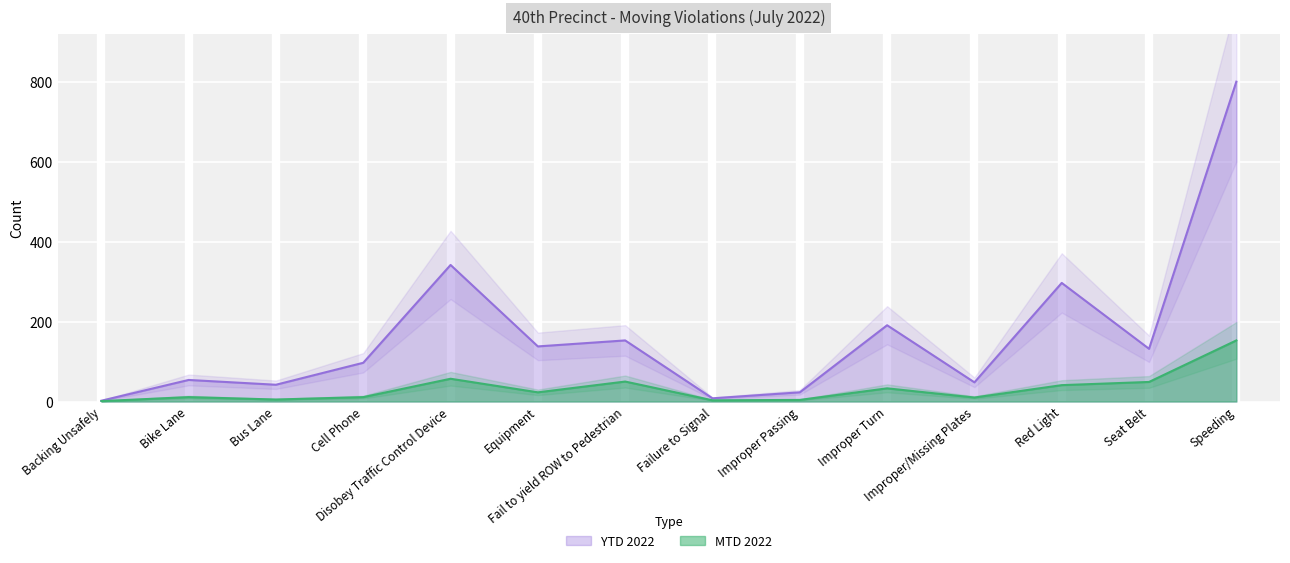

Reading left to right, list all the values displayed in this chart.

MTD 2022: Backing Unsafely=1	Bike Lane=11	Bus Lane=5	Cell Phone=11	Disobey Traffic Control Device=57	Equipment=23	Fail to yield ROW to Pedestrian=50	Failure to Signal=3	Improper Passing=4	Improper Turn=33	Improper/Missing Plates=10	Red Light=41	Seat Belt=49	Speeding=153
YTD 2022: Backing Unsafely=2	Bike Lane=54	Bus Lane=42	Cell Phone=97	Disobey Traffic Control Device=342	Equipment=138	Fail to yield ROW to Pedestrian=153	Failure to Signal=8	Improper Passing=23	Improper Turn=191	Improper/Missing Plates=48	Red Light=297	Seat Belt=132	Speeding=801